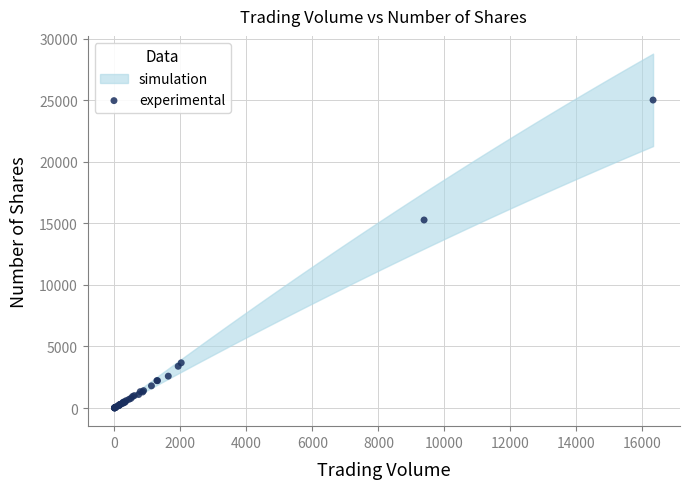

What Y value in the scatter plot is closest to 12522?

15285